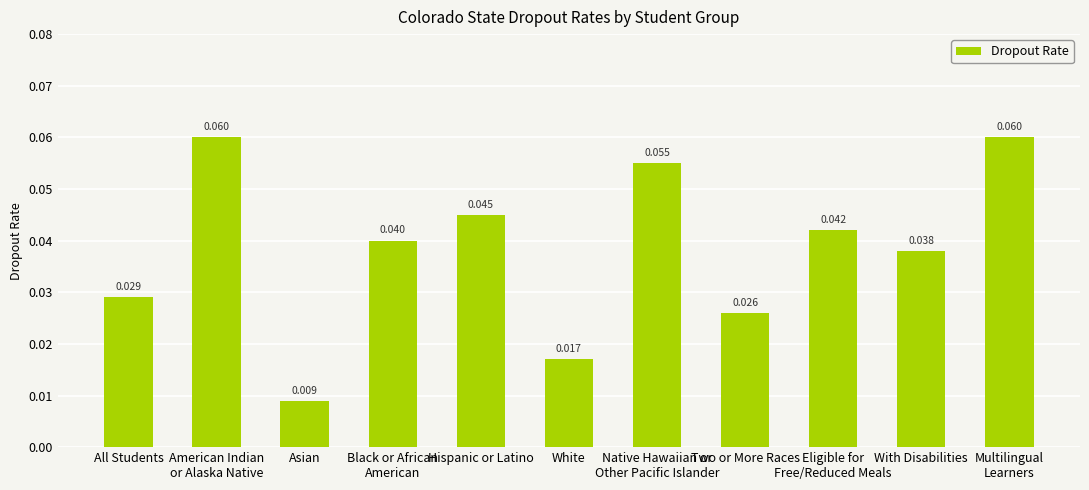

At which label is the value closest to 0?

Asian